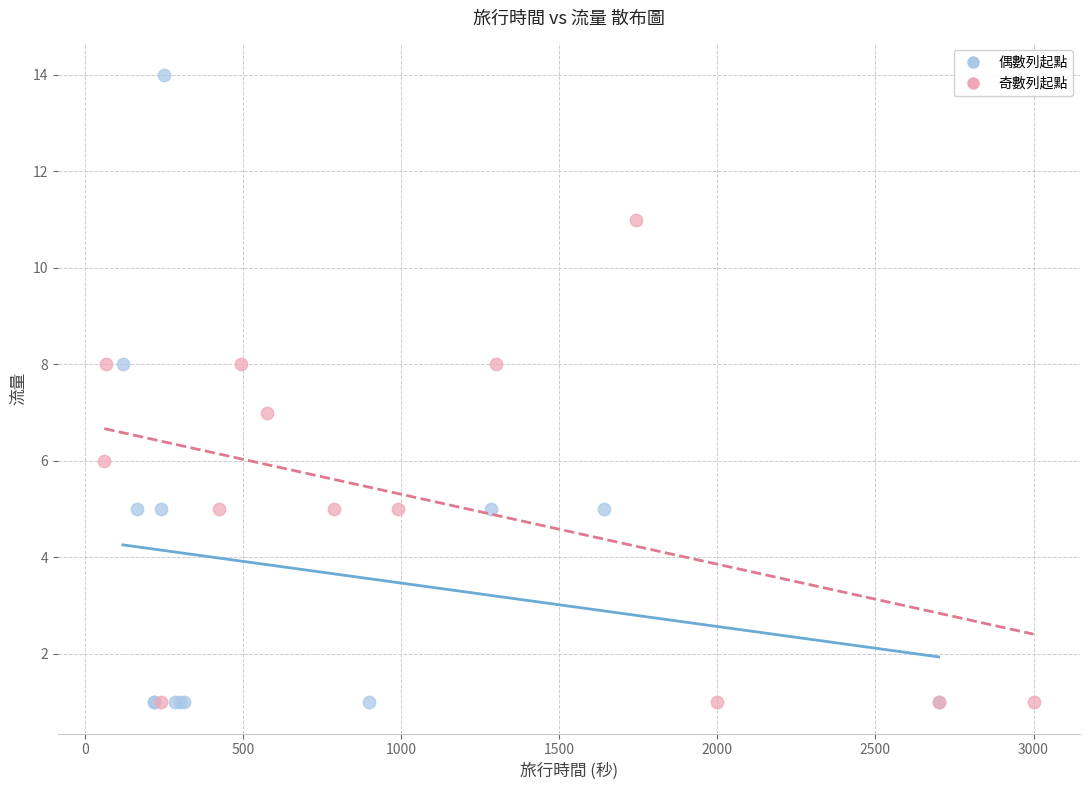

Which series has the largest Y range (max minus min)?

偶數列起點